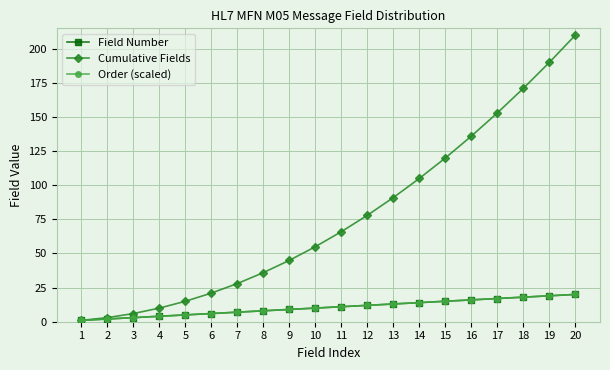

What value does the Field Number series have at 9, to the nearest 10?

10